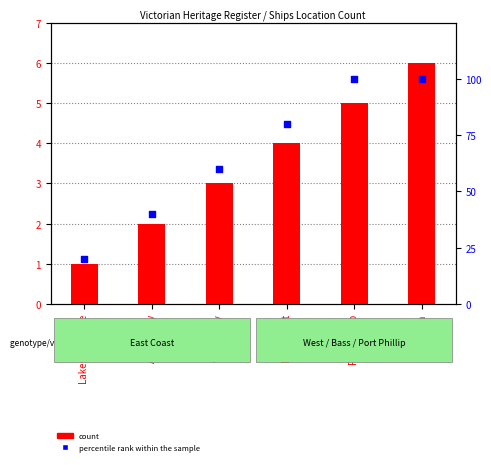

Which series has the widest spread of Y values?

percentile rank within the sample